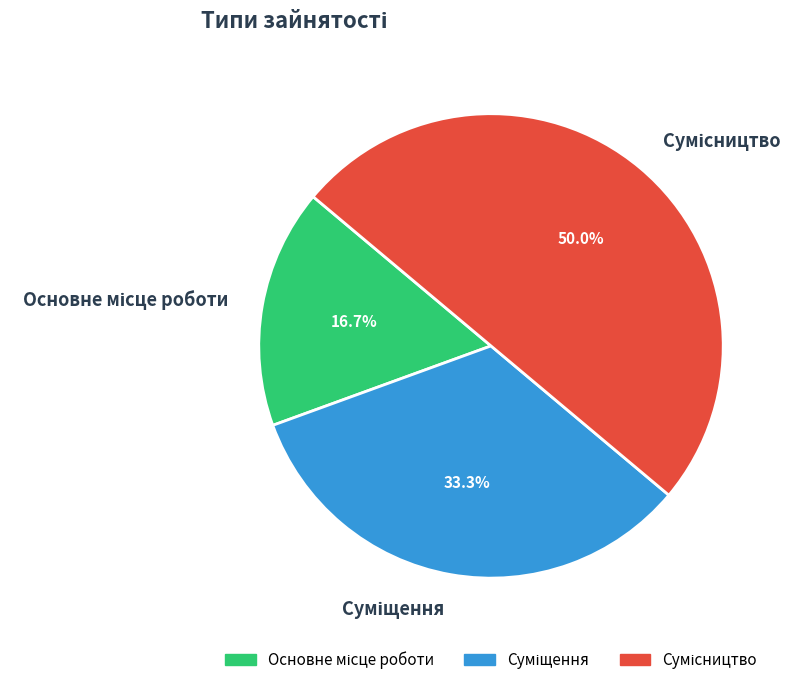

Does any single category account for the majority?

No